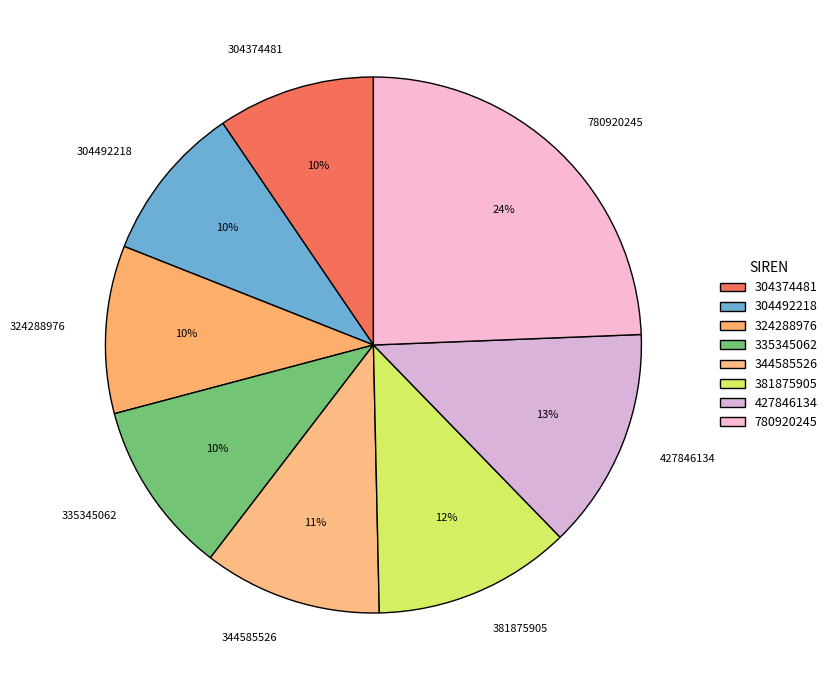

Approximately how many times larger is the value at 304374481 compared to 344585526?

0.9